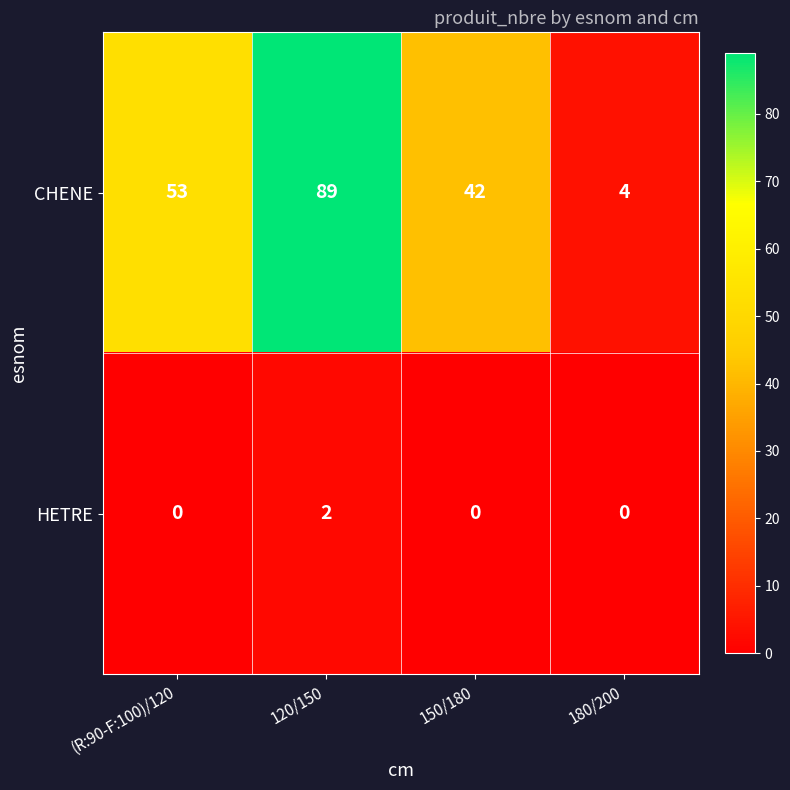

The value of CHENE at 150/180 is 55. True or false?

False